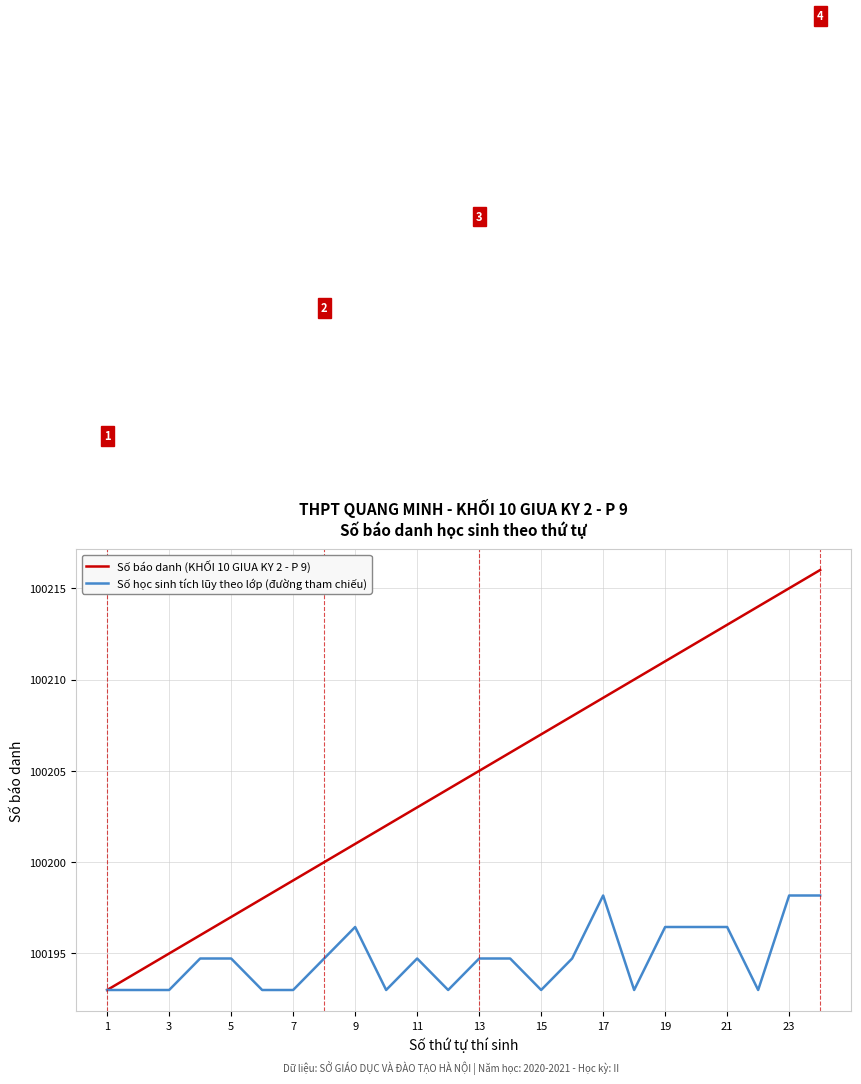

Which series has the widest spread of values?

Số báo danh (KHỐI 10 GIUA KY 2 - P 9)